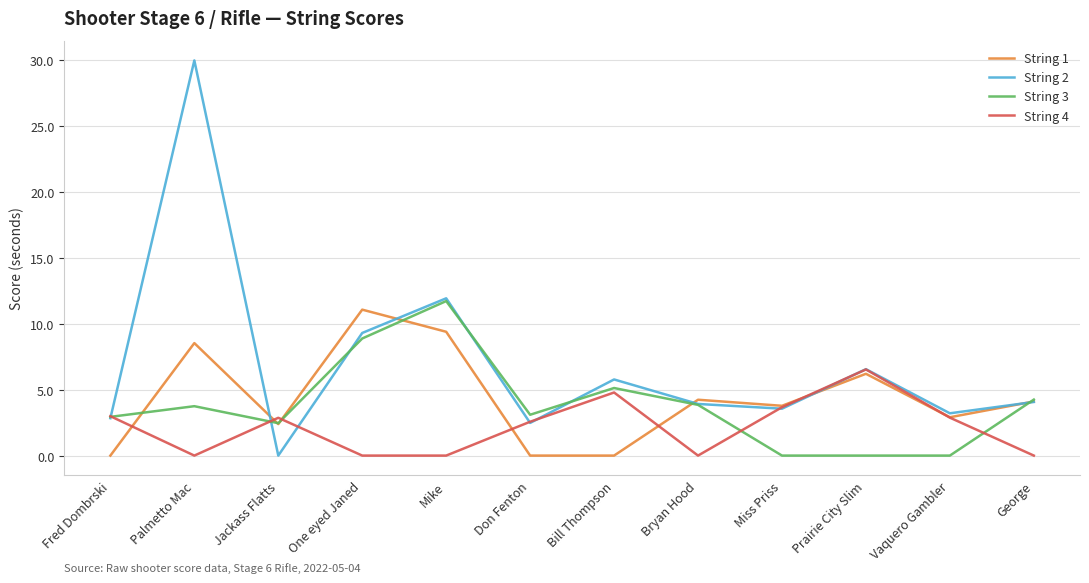

The value of String 3 at Bill Thompson is 7.2. True or false?

False